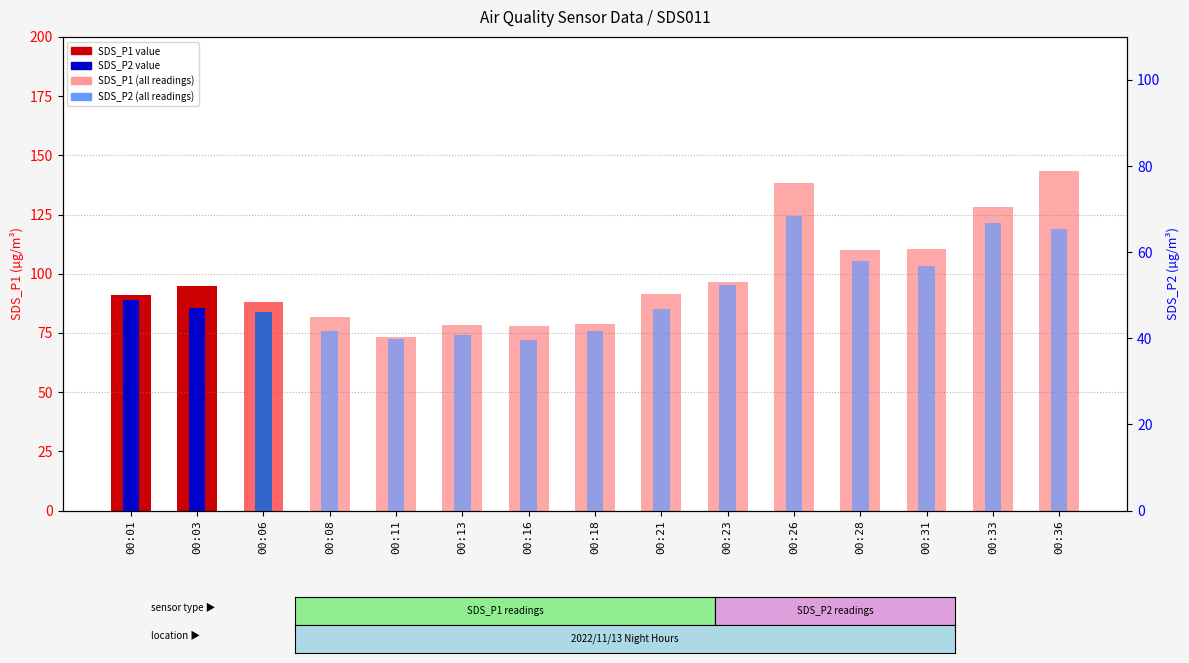

How many values in the SDS_P2 series are below 47?

7